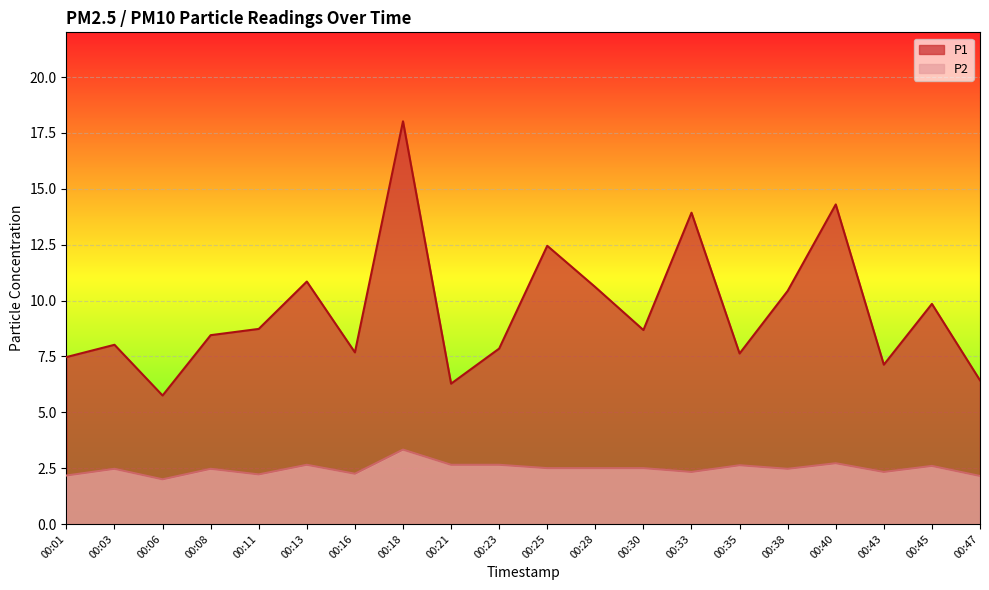

At which category does P1 reach its first local valley?

00:06